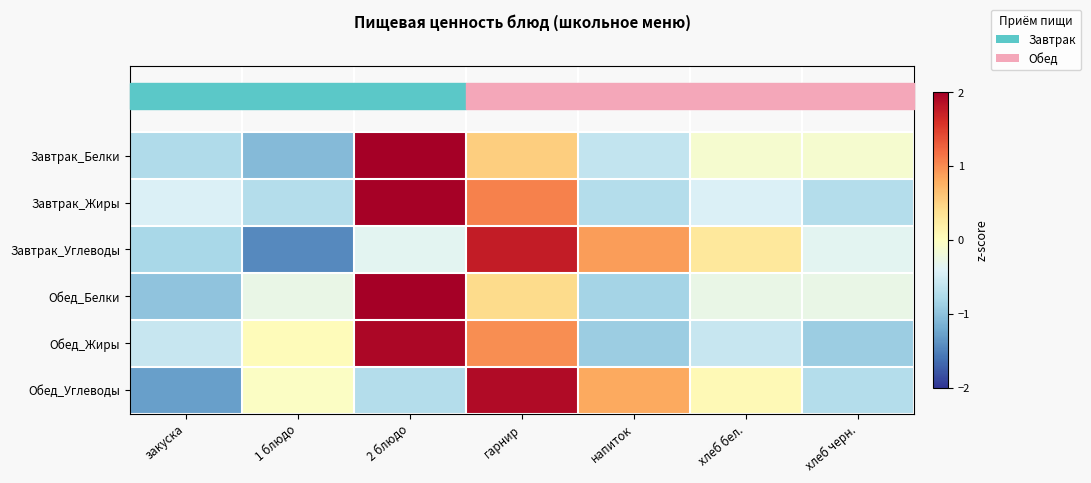

Reading right to left, list all the values displayed in this chart.

Завтрак_Белки: хлеб черн.=-0.1	хлеб бел.=-0.1	напиток=-0.6	гарнир=0.5	2 блюдо=2.1	1 блюдо=-1.1	закуска=-0.8
Завтрак_Жиры: хлеб черн.=-0.7	хлеб бел.=-0.4	напиток=-0.7	гарнир=1.1	2 блюдо=2.0	1 блюдо=-0.7	закуска=-0.4
Завтрак_Углеводы: хлеб черн.=-0.3	хлеб бел.=0.3	напиток=0.9	гарнир=1.8	2 блюдо=-0.3	1 блюдо=-1.5	закуска=-0.8
Обед_Белки: хлеб черн.=-0.3	хлеб бел.=-0.3	напиток=-0.8	гарнир=0.4	2 блюдо=2.2	1 блюдо=-0.3	закуска=-1.0
Обед_Жиры: хлеб черн.=-0.9	хлеб бел.=-0.6	напиток=-0.9	гарнир=1.0	2 блюдо=1.9	1 блюдо=0.0	закуска=-0.6
Обед_Углеводы: хлеб черн.=-0.7	хлеб бел.=0.1	напиток=0.8	гарнир=1.9	2 блюдо=-0.7	1 блюдо=-0.0	закуска=-1.3